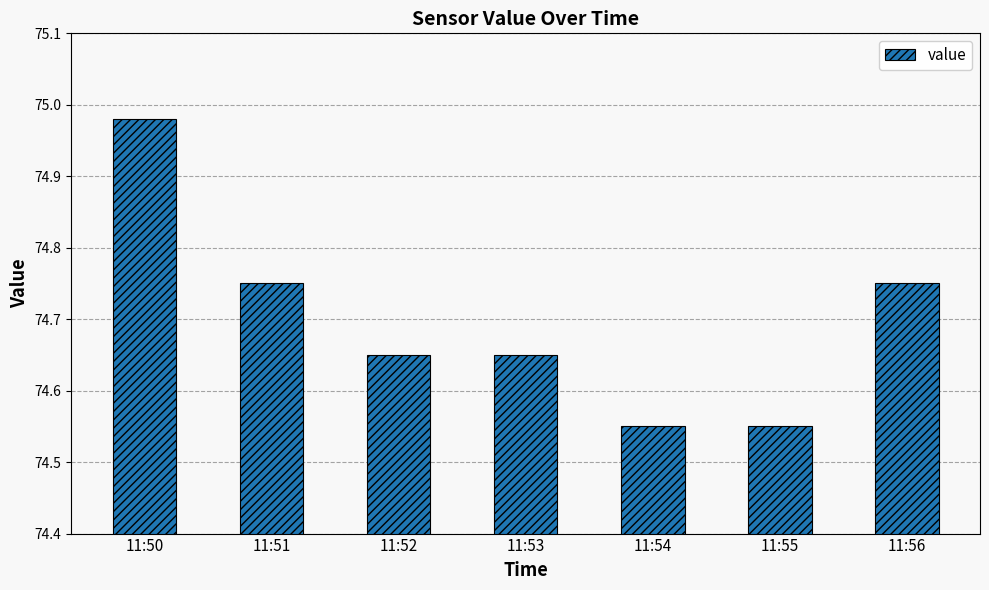

What is the ratio of the value at 11:54 to the value at 11:56?

1.0